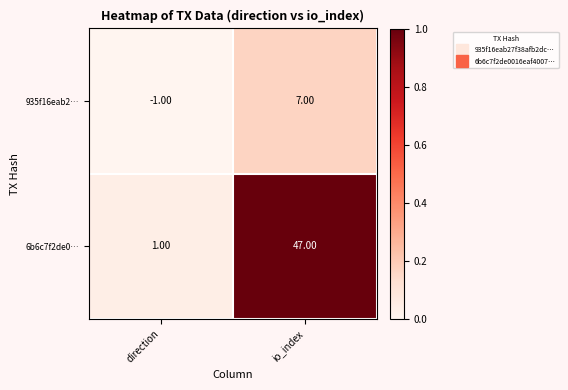

What is the difference between the 6b6c7f2de0… values at direction and io_index?

46